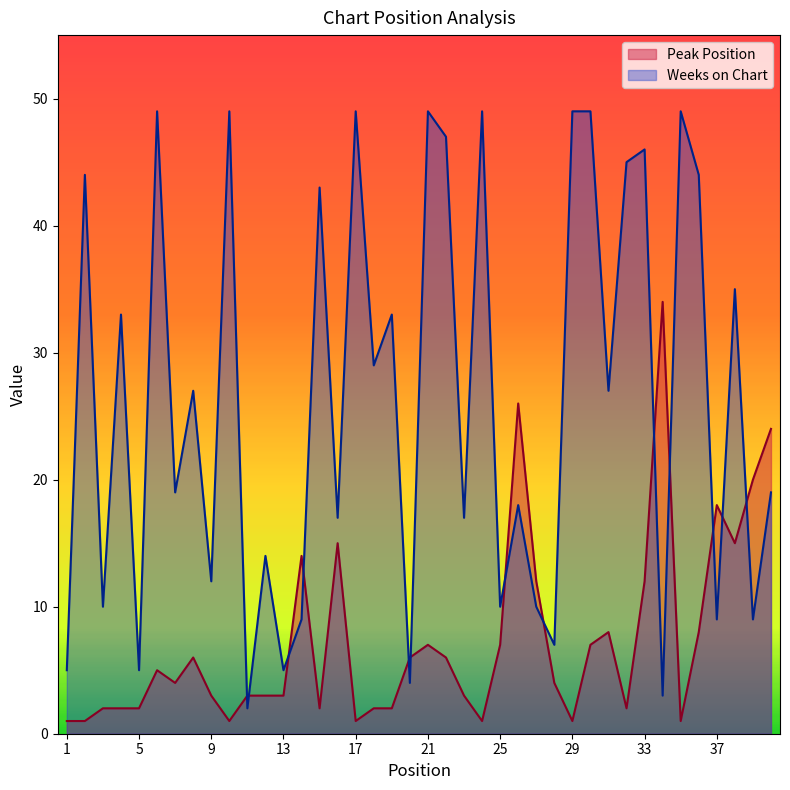

How many data points in Peak Position are less than 4?

19